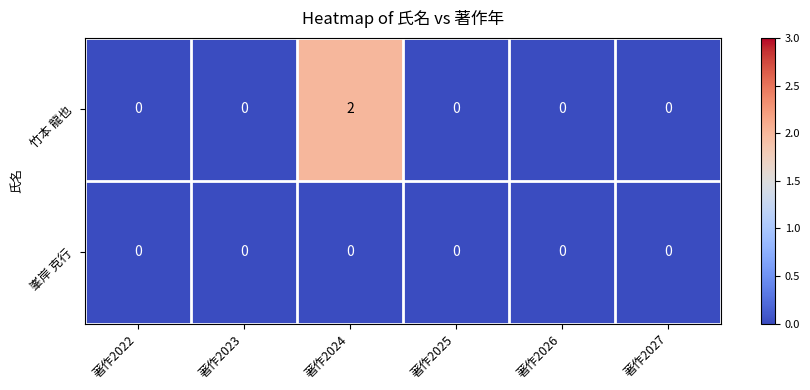

Reading left to right, list all the values displayed in this chart.

竹本 龍也: 著作2022=0	著作2023=0	著作2024=2	著作2025=0	著作2026=0	著作2027=0
峯岸 克行: 著作2022=0	著作2023=0	著作2024=0	著作2025=0	著作2026=0	著作2027=0